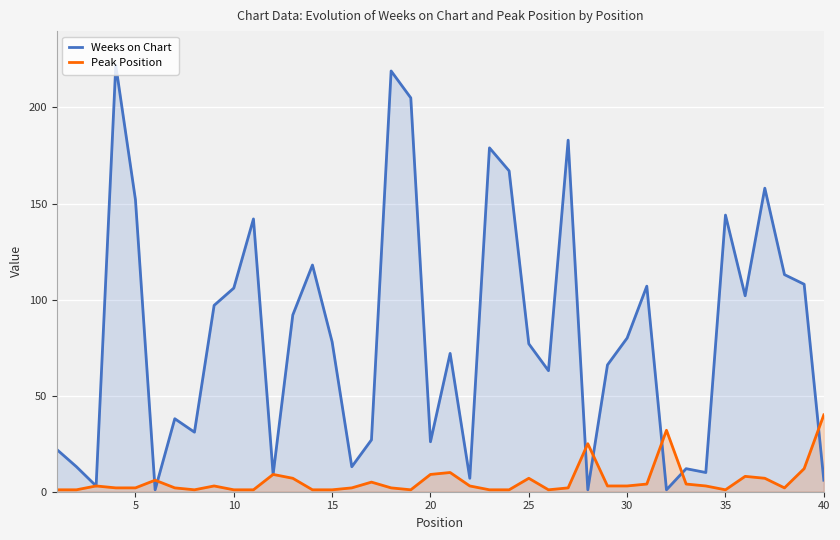

Rank the series by their maximum value, from lowest to highest.

Peak Position, Weeks on Chart